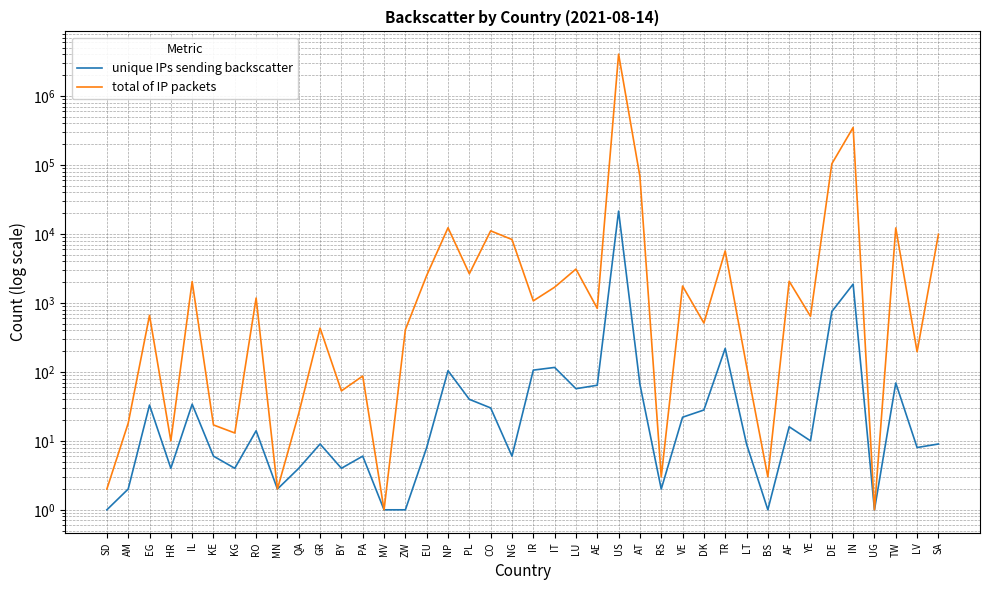

Reading right to left, list all the values displayed in this chart.

unique IPs sending backscatter: 9	8	69	1	1872	749	10	16	1	9	219	28	22	2	66	21409	64	57	116	106	6	30	40	104	8	1	1	6	4	9	4	2	14	4	6	34	4	33	2	1
total of IP packets: 9877	196	12221	1	349589	103802	639	2060	3	122	5676	511	1756	3	68200	4037794	831	3095	1689	1071	8302	11079	2646	12282	2501	409	1	87	53	431	25	2	1175	13	17	2038	10	660	18	2